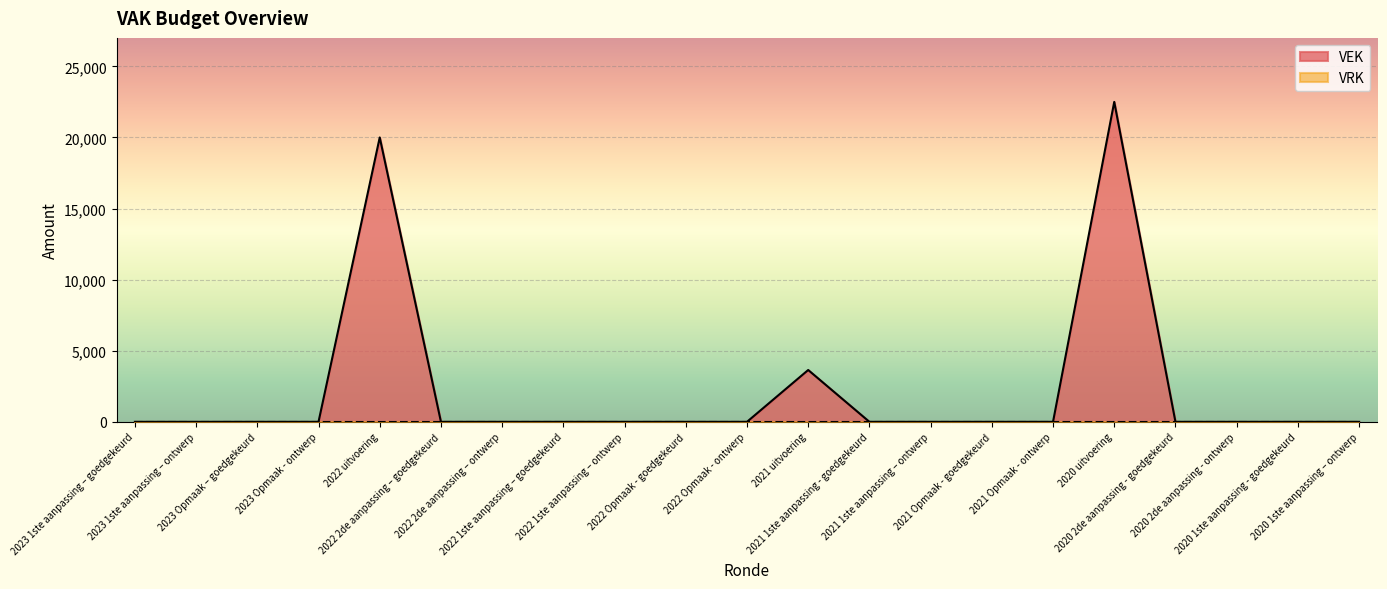

How many interior local peaks (higher than both neighbors) does the data have?

3